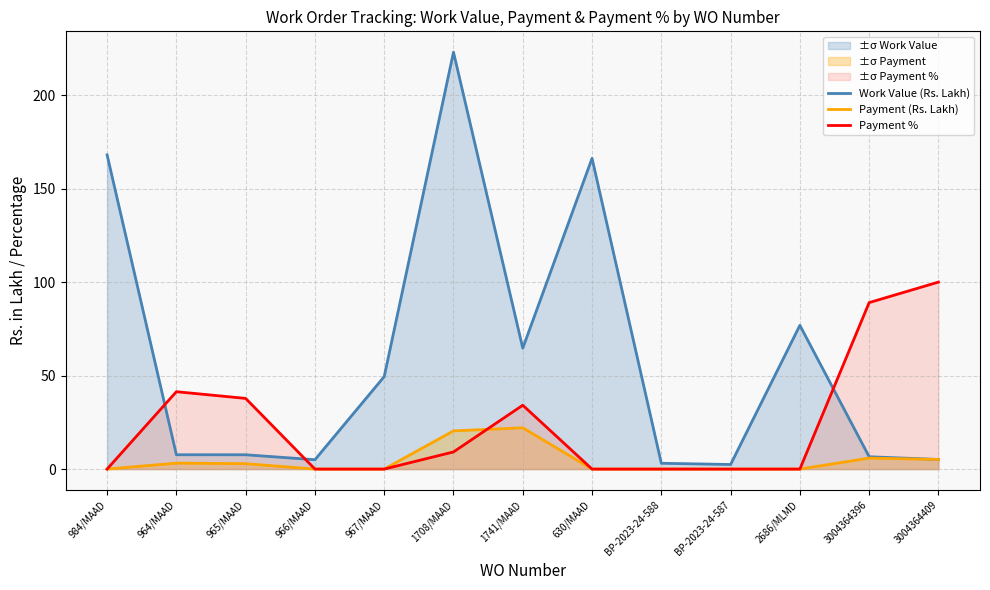

What is the label of the 8th point from the left?

630/MAAD